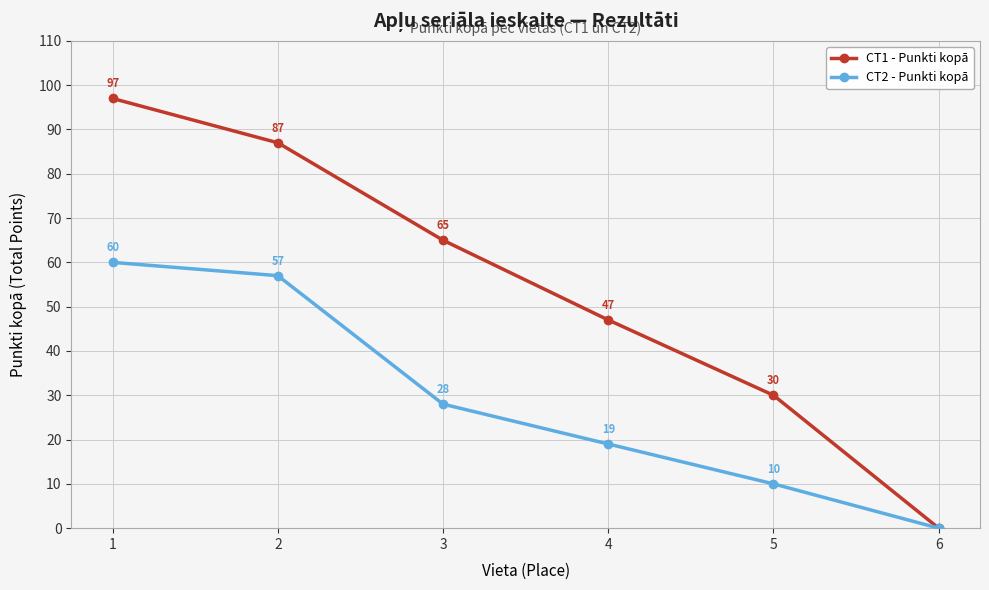

Which series changed the most between 1 and 5?

CT1 - Punkti kopā